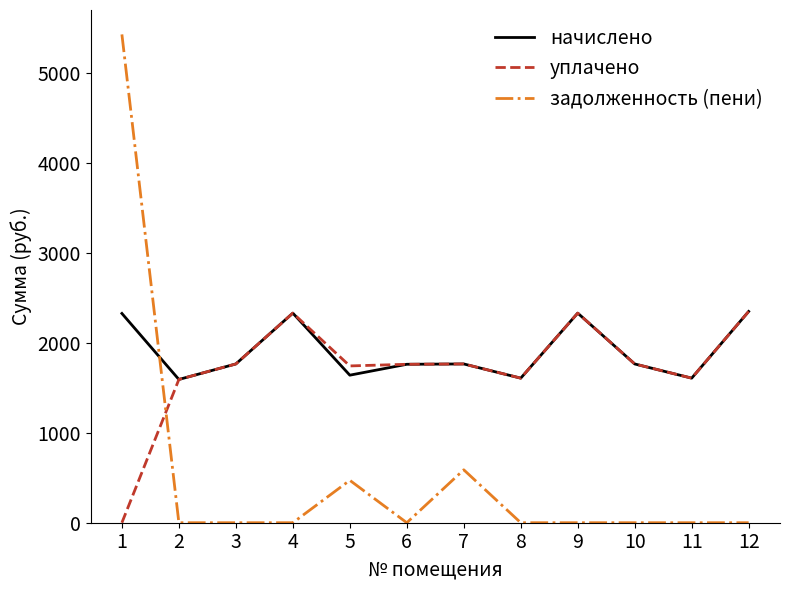

The value of задолженность (пени) at 9 is -2579.4. True or false?

False